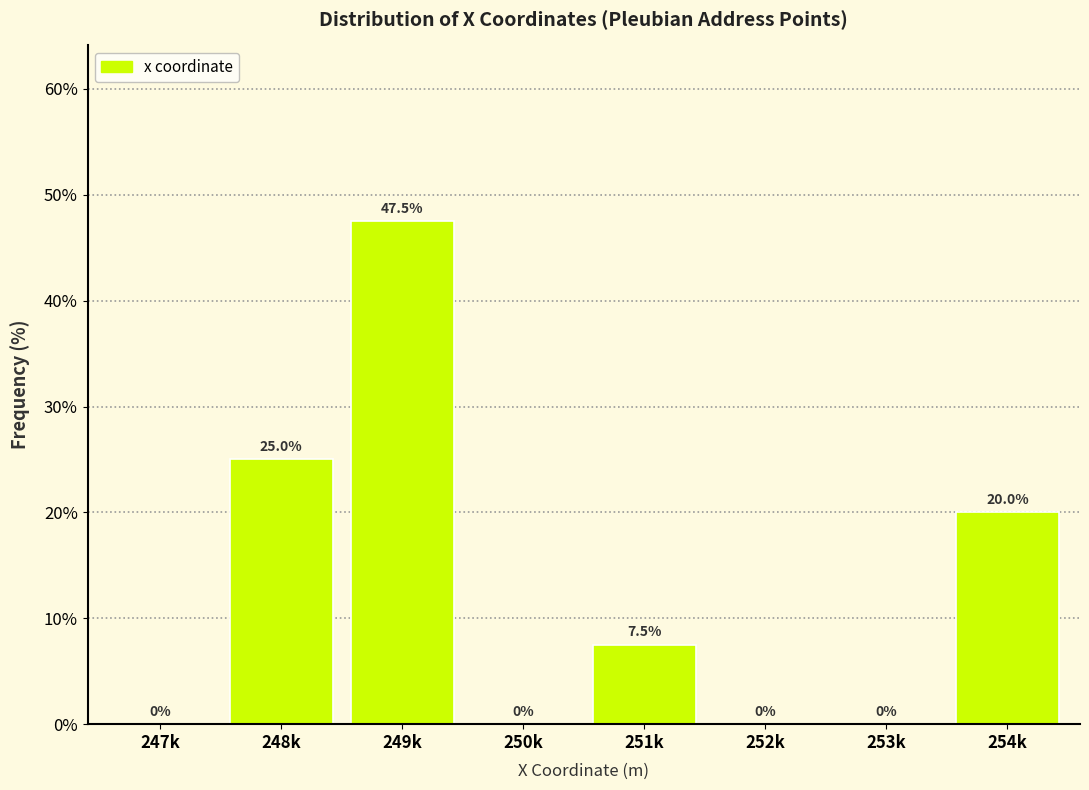

Reading left to right, what are all the values shown in this chart?

247k=0.0	248k=25.0	249k=47.5	250k=0.0	251k=7.5	252k=0.0	253k=0.0	254k=20.0